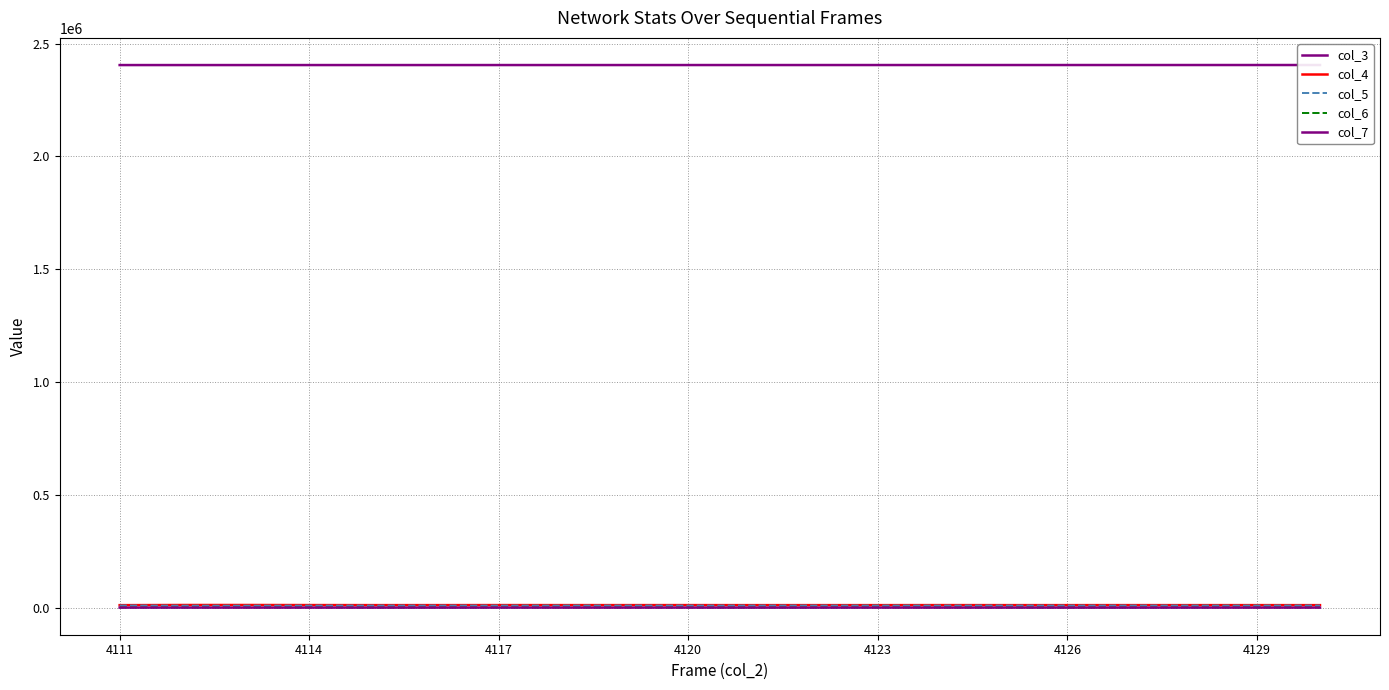

How many series are shown in this chart?

5